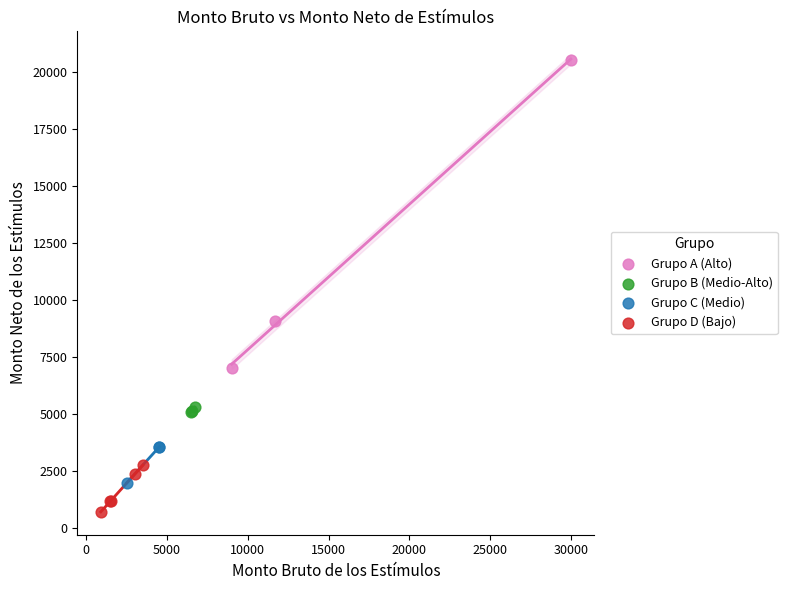

Which series contains the highest Y value?

Grupo A (Alto)